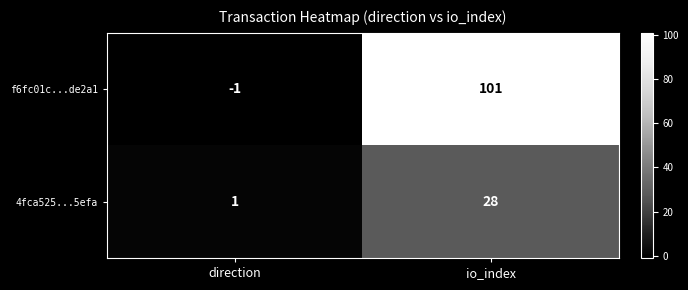

List the series in order of their peak value, highest first.

f6fc01c...de2a1, 4fca525...5efa